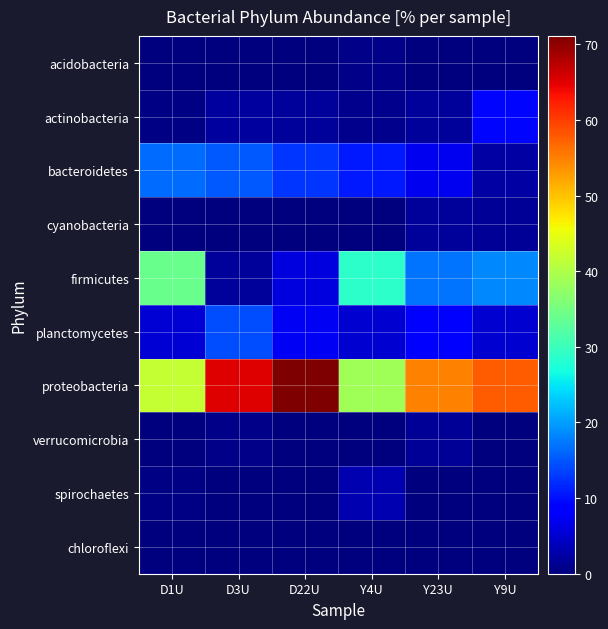

Reading left to right, extract all data points from this chart.

acidobacteria: D1U=0.2	D3U=0.0	D22U=0.0	Y4U=0.6	Y23U=0.1	Y9U=0.0
actinobacteria: D1U=0.5	D3U=2.1	D22U=1.8	Y4U=1.0	Y23U=1.8	Y9U=9.4
bacteroidetes: D1U=16.6	D3U=15.0	D22U=12.5	Y4U=10.8	Y23U=7.1	Y9U=2.3
cyanobacteria: D1U=0.1	D3U=0.1	D22U=0.2	Y4U=0.2	Y23U=1.8	Y9U=1.6
firmicutes: D1U=34.0	D3U=1.8	D22U=5.9	Y4U=28.8	Y23U=17.1	Y9U=18.5
planctomycetes: D1U=5.3	D3U=14.3	D22U=7.2	Y4U=5.2	Y23U=7.8	Y9U=5.2
proteobacteria: D1U=41.9	D3U=65.3	D22U=71.1	Y4U=38.8	Y23U=54.9	Y9U=57.7
verrucomicrobia: D1U=0.1	D3U=0.6	D22U=0.2	Y4U=0.2	Y23U=1.6	Y9U=0.2
spirochaetes: D1U=0.3	D3U=0.1	D22U=0.2	Y4U=3.2	Y23U=0.1	Y9U=0.0
chloroflexi: D1U=0.1	D3U=0.0	D22U=0.0	Y4U=0.1	Y23U=0.1	Y9U=0.0